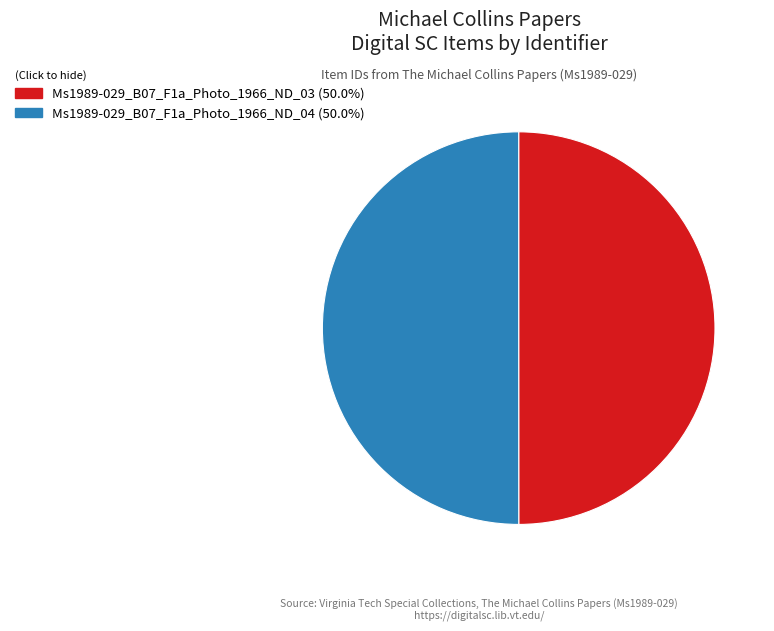

Approximately how many times larger is the value at Ms1989-029_B07_F1a_Photo_1966_ND_04 compared to Ms1989-029_B07_F1a_Photo_1966_ND_03?

1.0